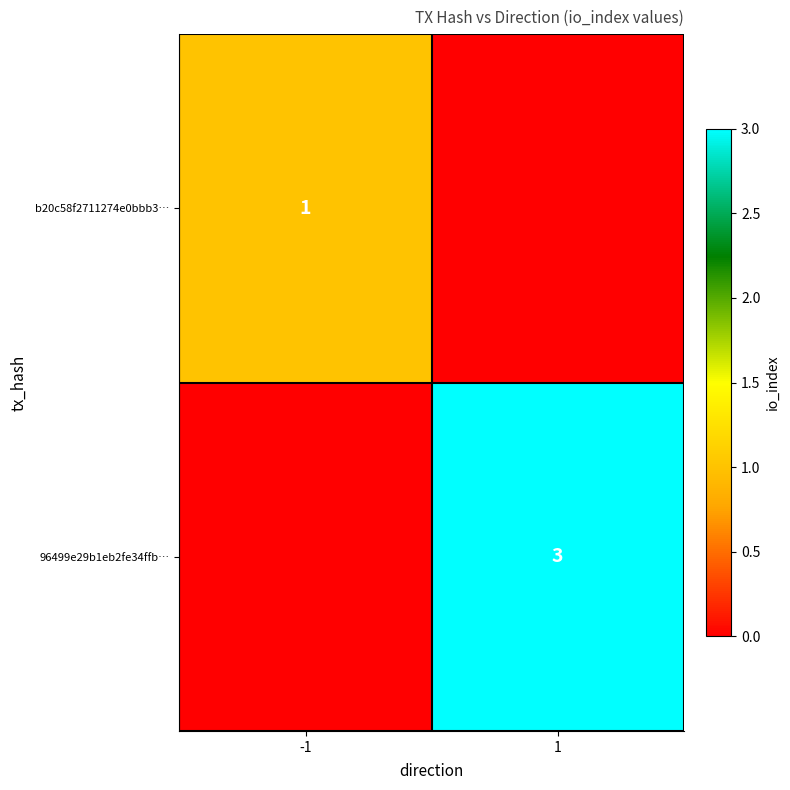

True or false: b20c58f2711274e0bbb3… has a value of 1 at -1.

True